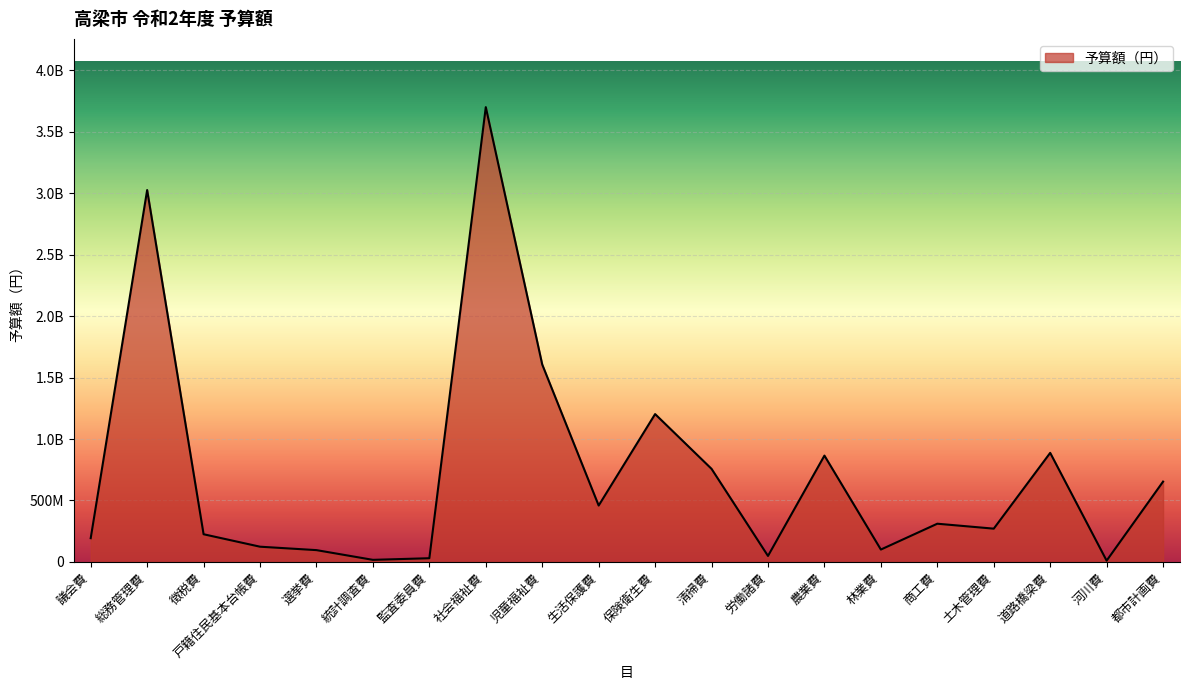

What is the maximum value shown in the chart?

3699072000